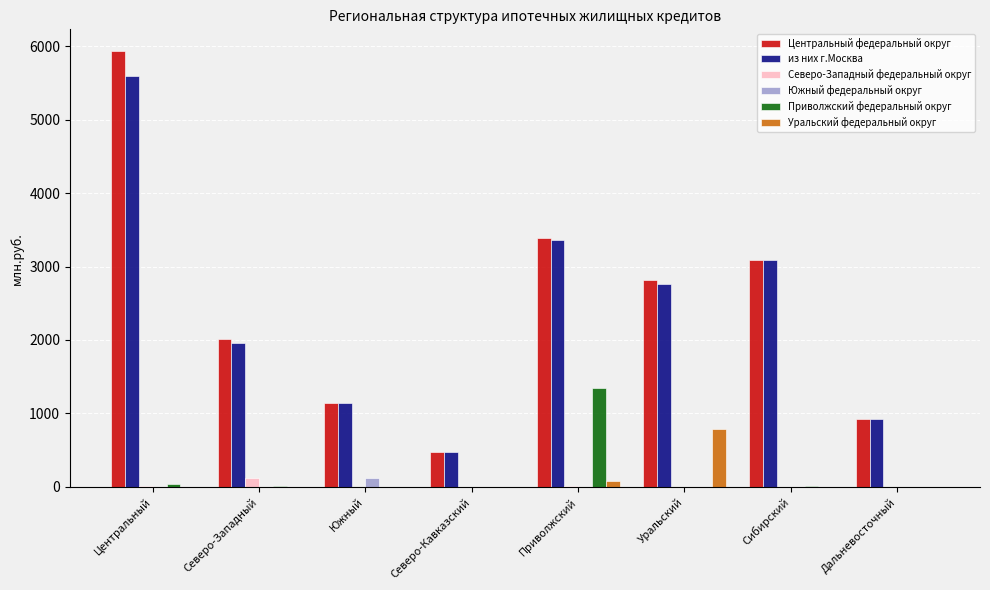

Which category has the highest value across all series?

Центральный